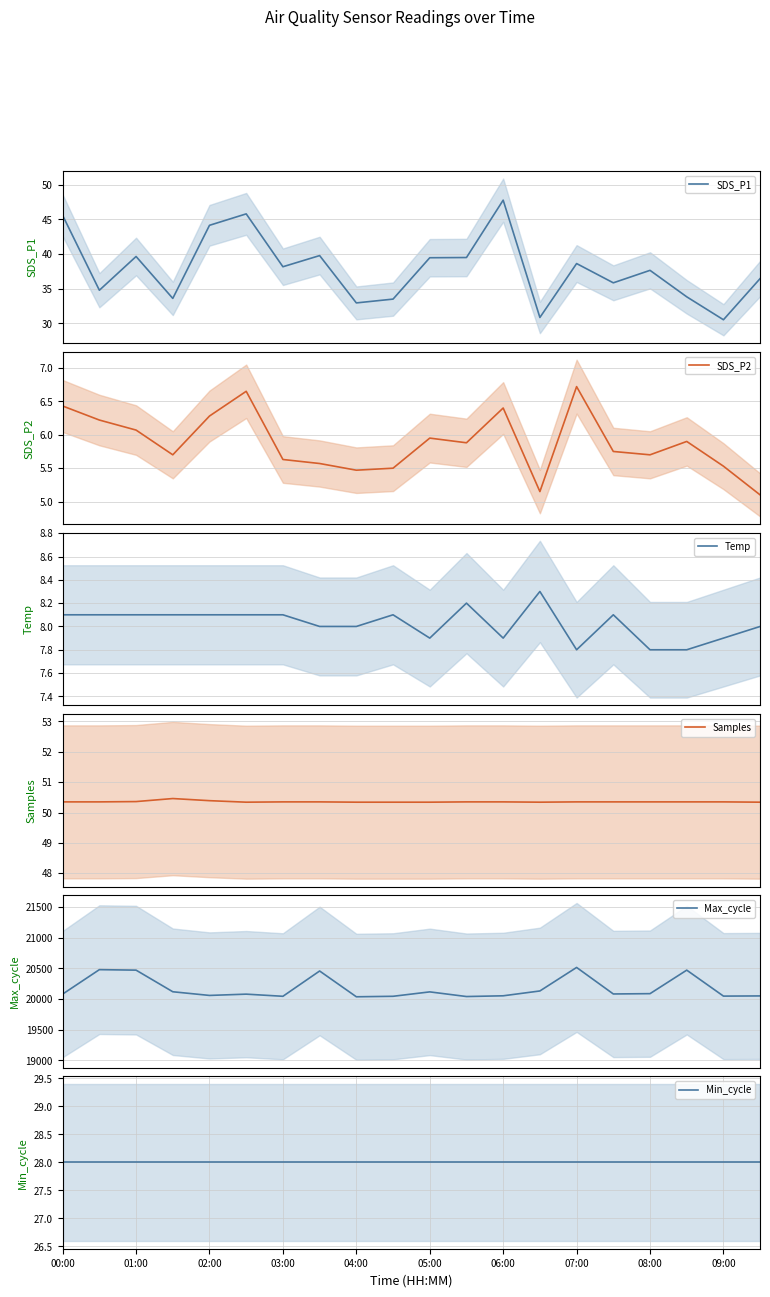

What is the lowest value of the SDS_P1 series?

30.5